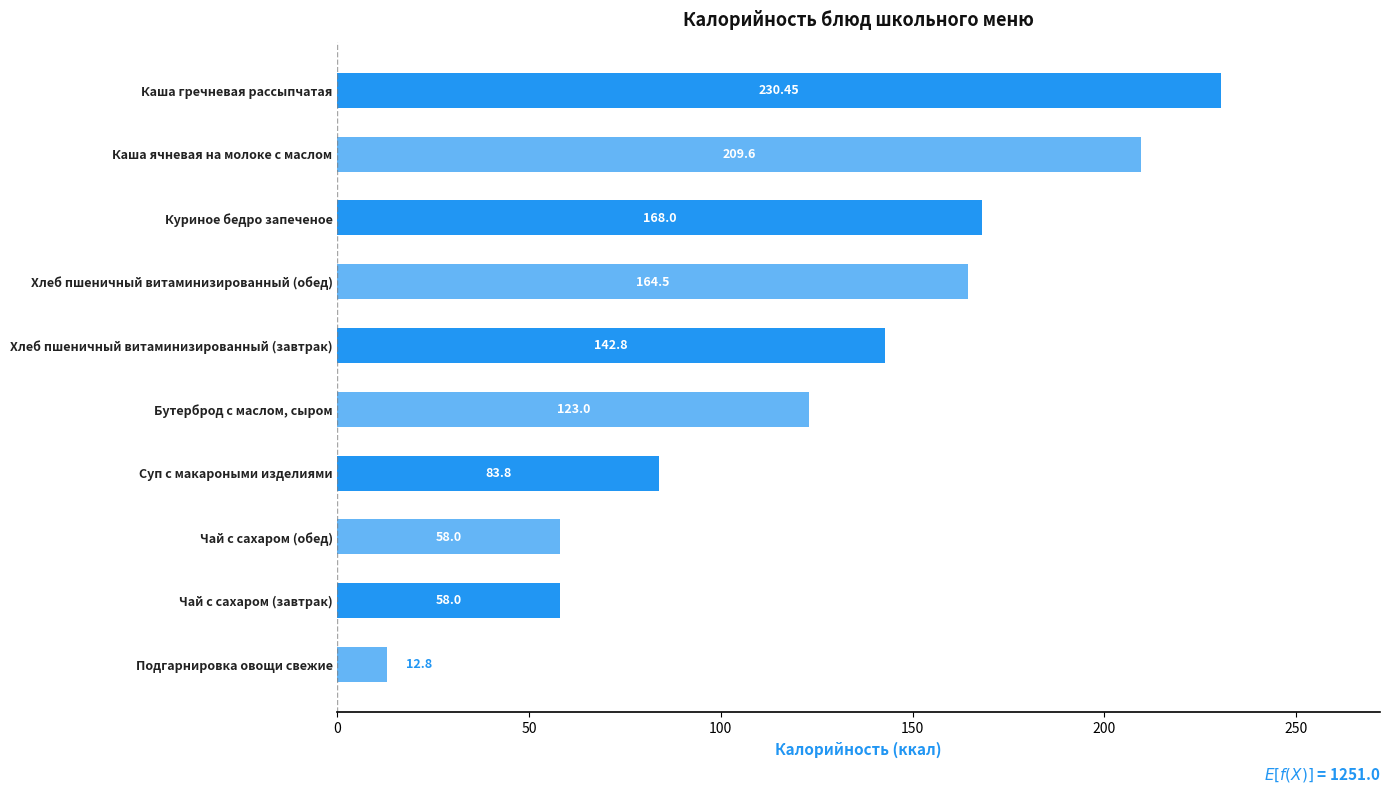

At which category does the chart reach its minimum across all series?

Подгарнировка овощи свежие